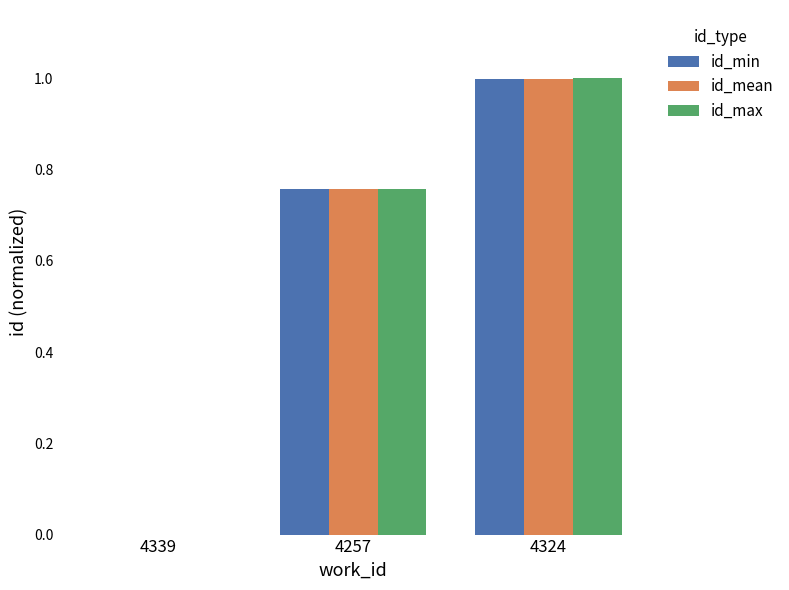

What is the greatest value displayed?

1.0